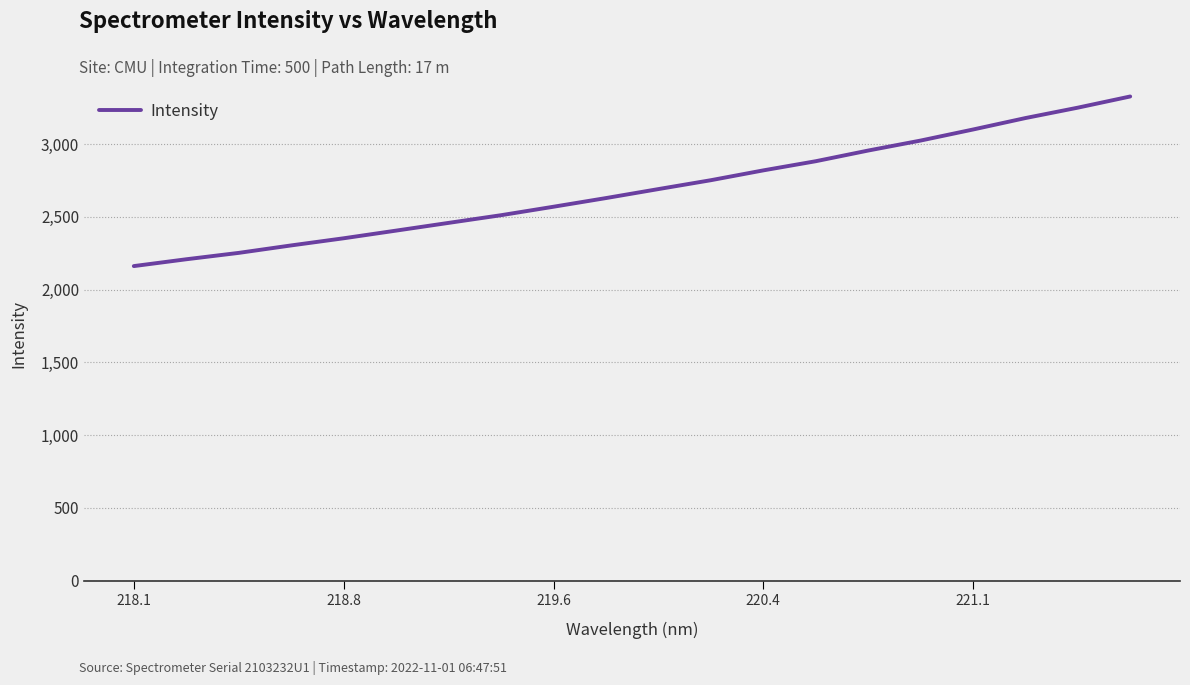

What is the smallest value displayed?

2161.9